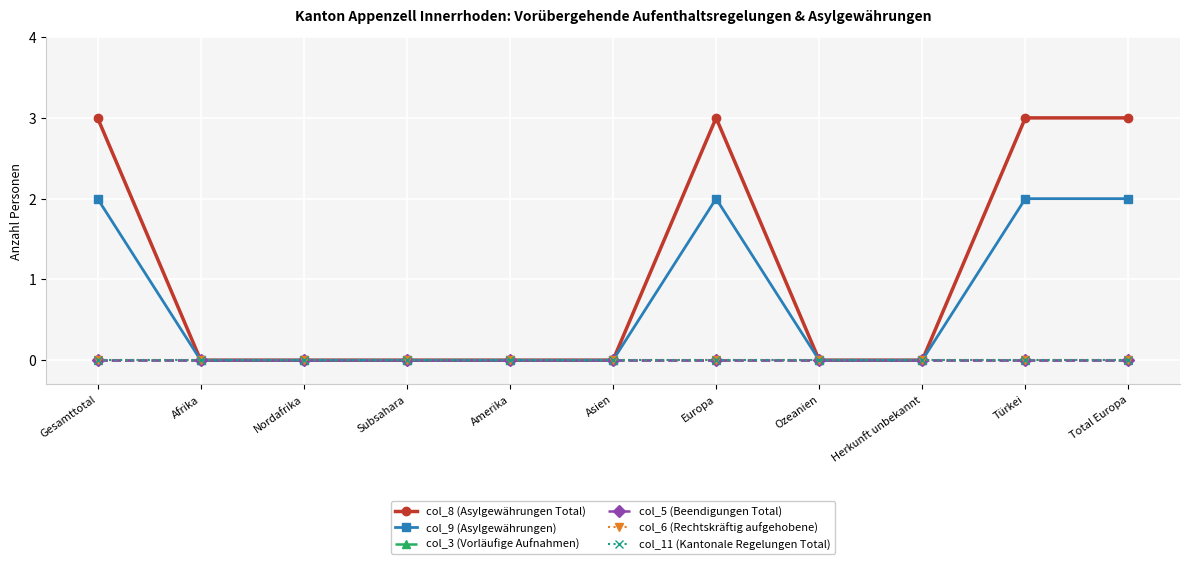

List the labels in order of col_11 (Kantonale Regelungen Total) value, smallest first.

Gesamttotal, Afrika, Nordafrika, Subsahara, Amerika, Asien, Europa, Ozeanien, Herkunft unbekannt, Türkei, Total Europa